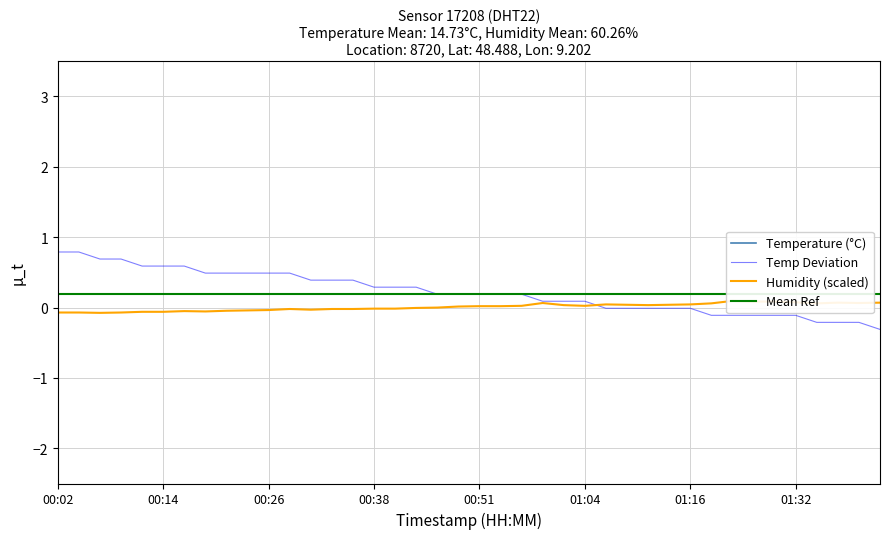

What is the sum of all humidity values?

0.3